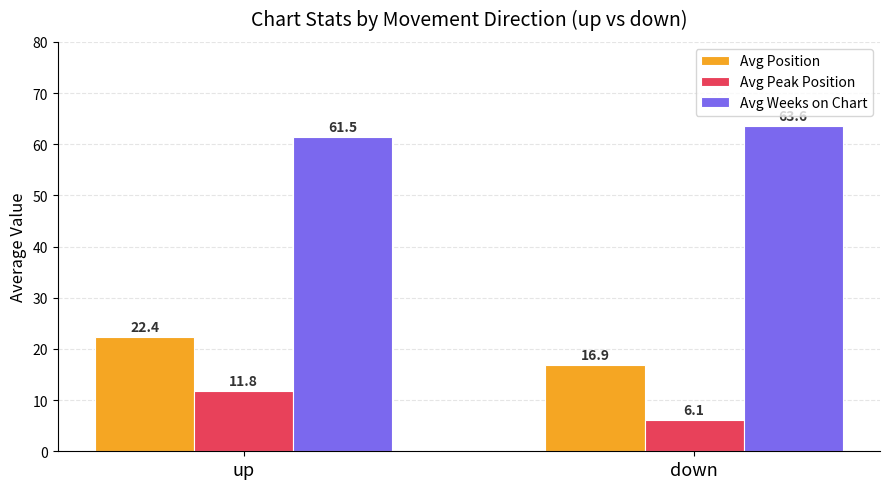

What is the label of the 1st bar from the right?

down